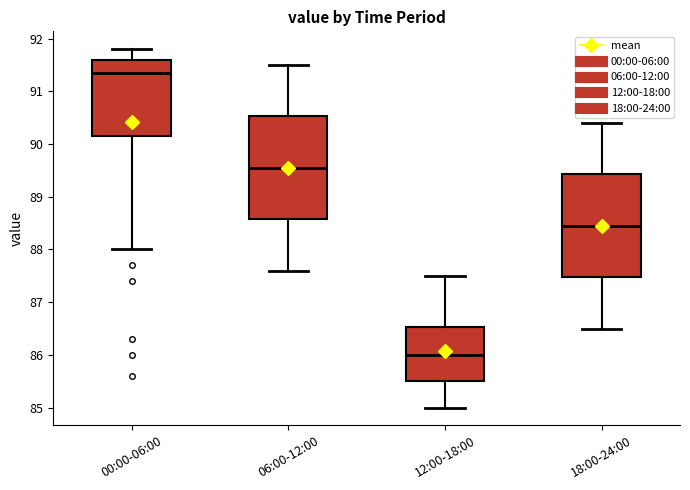

Reading left to right, transcribe this box plot: for each box, give where its median line is, the range the box spans, and where its two whiskers end, as read against the y-axis. The values are not printed on the chart, so give them approximately, as read against the axis.

00:00-06:00: median 91.4, box 90.2 to 91.6, whiskers 88.0 to 91.8
06:00-12:00: median 89.6, box 88.6 to 90.5, whiskers 87.6 to 91.5
12:00-18:00: median 86.0, box 85.5 to 86.5, whiskers 85.0 to 87.5
18:00-24:00: median 88.5, box 87.5 to 89.4, whiskers 86.5 to 90.4